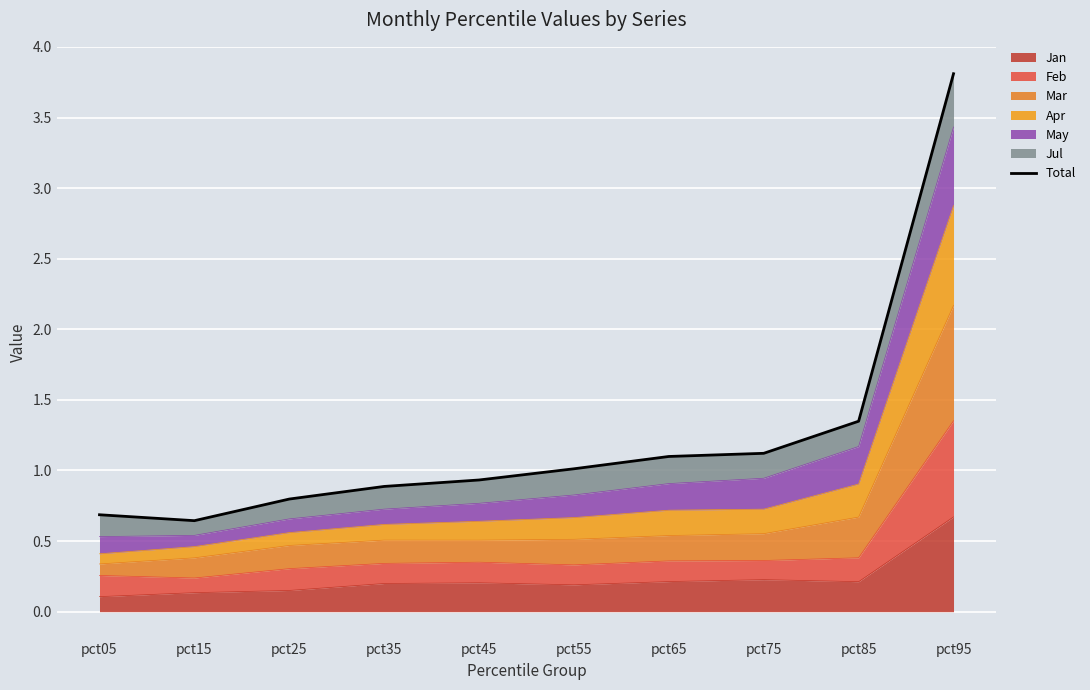

Reading left to right, what are all the values shown in this chart?

pct05=0.7	pct15=0.6	pct25=0.8	pct35=0.9	pct45=0.9	pct55=1.0	pct65=1.1	pct75=1.1	pct85=1.3	pct95=3.8